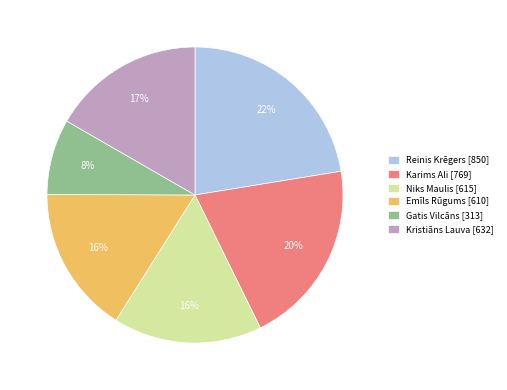

To the nearest percent, what percentage of the pie is Kristiāns Lauva?

17%